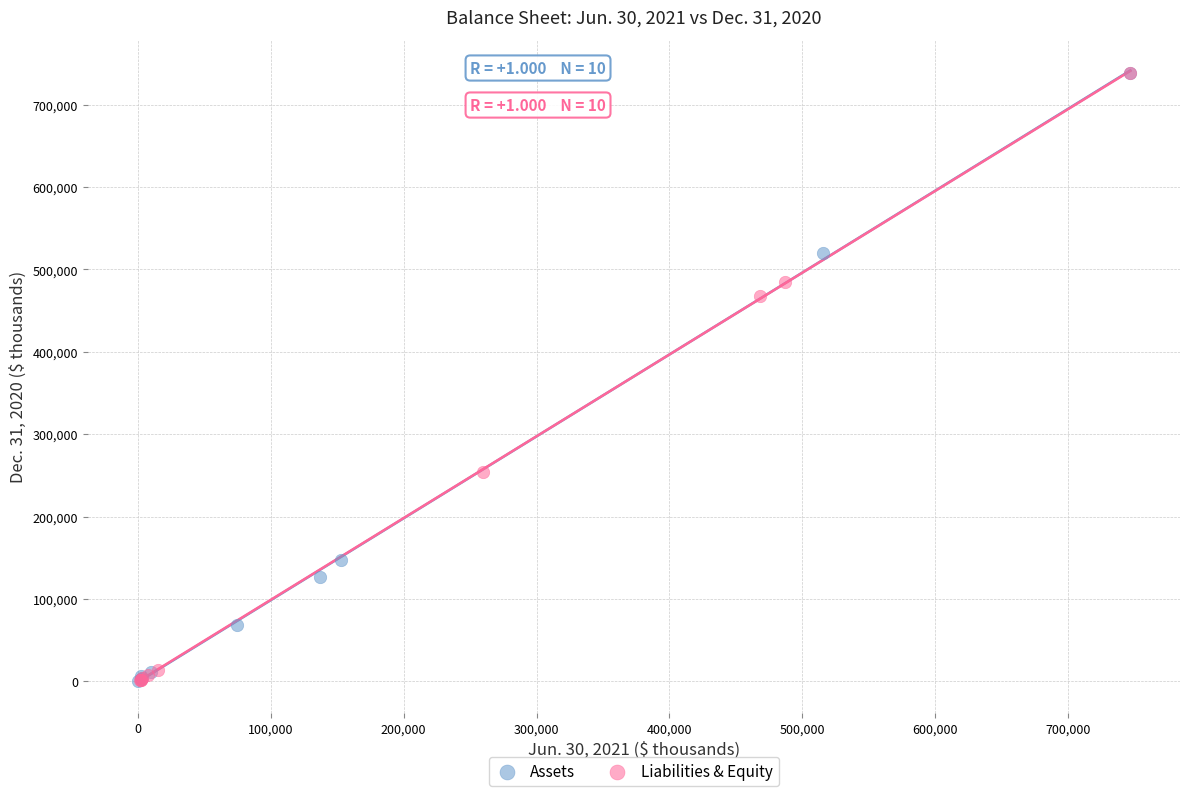

What are all the series names shown in the legend?

Assets, Liabilities & Equity